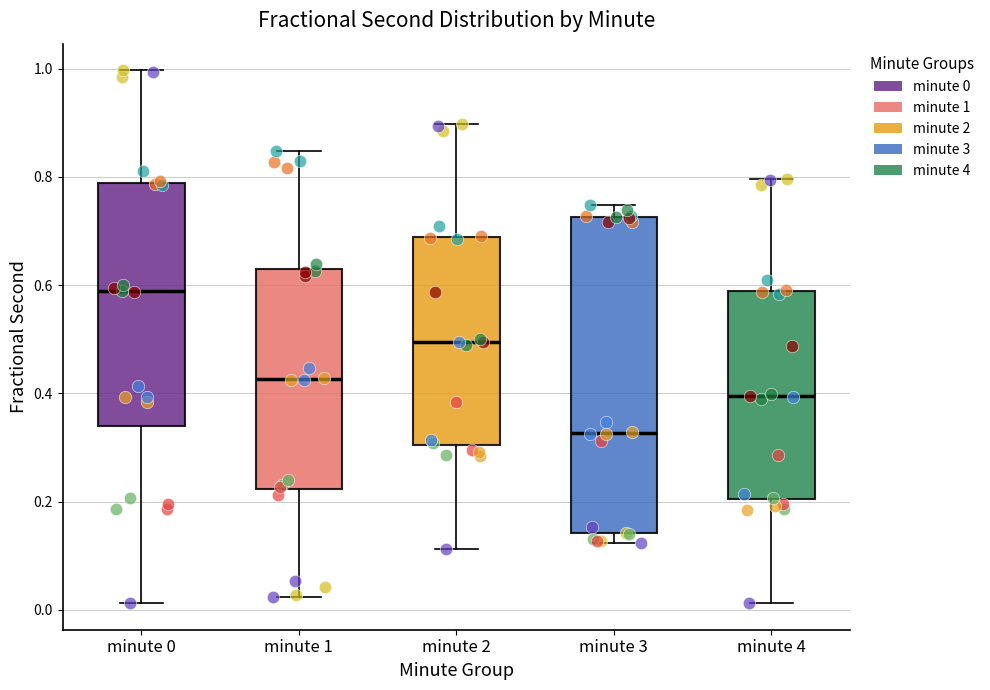

Reading left to right, read every box against the y-axis: the position of its median line, the range the box covers, and the ends of its whiskers. The values are not printed on the chart, so give them approximately, as read against the axis.

minute 0: median 0.58, box 0.34 to 0.78, whiskers 0.02 to 1.00
minute 1: median 0.42, box 0.22 to 0.62, whiskers 0.02 to 0.84
minute 2: median 0.50, box 0.30 to 0.68, whiskers 0.12 to 0.90
minute 3: median 0.32, box 0.14 to 0.72, whiskers 0.12 to 0.74
minute 4: median 0.40, box 0.20 to 0.58, whiskers 0.02 to 0.80